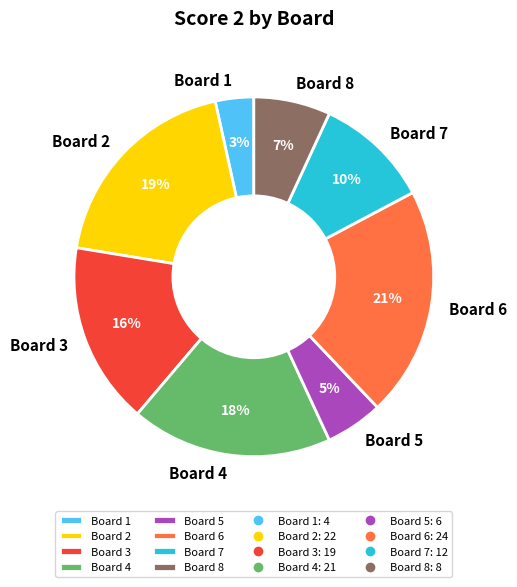

How many slices are in this pie chart?

8